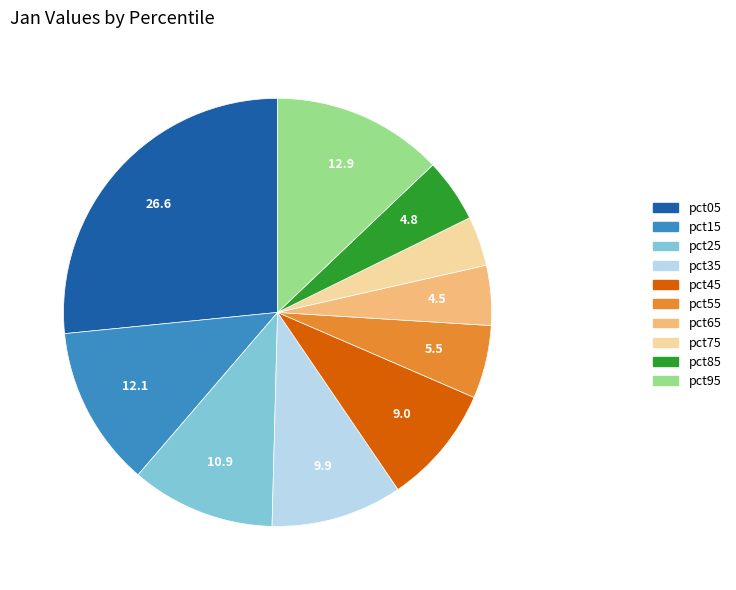

True or false: pct95 accounts for 21% of the total.

False